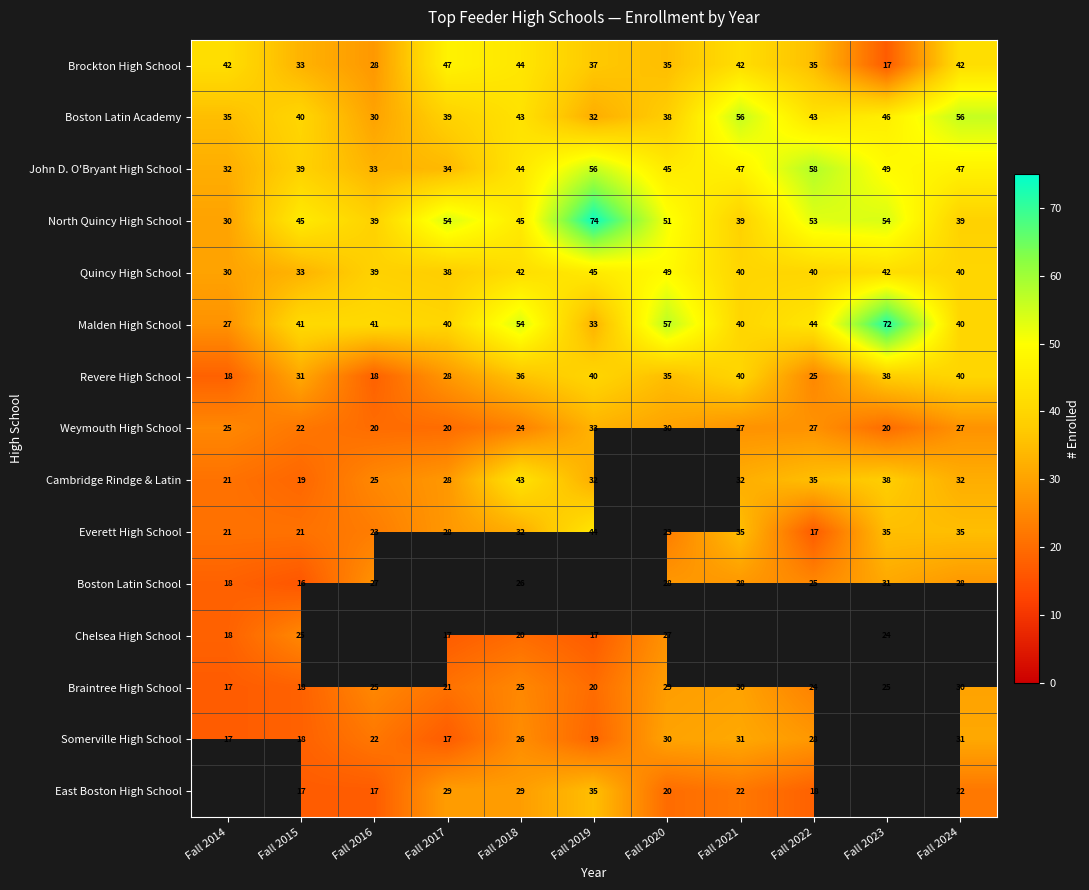

Which has a higher value, Fall 2020 or Fall 2015?

Fall 2020